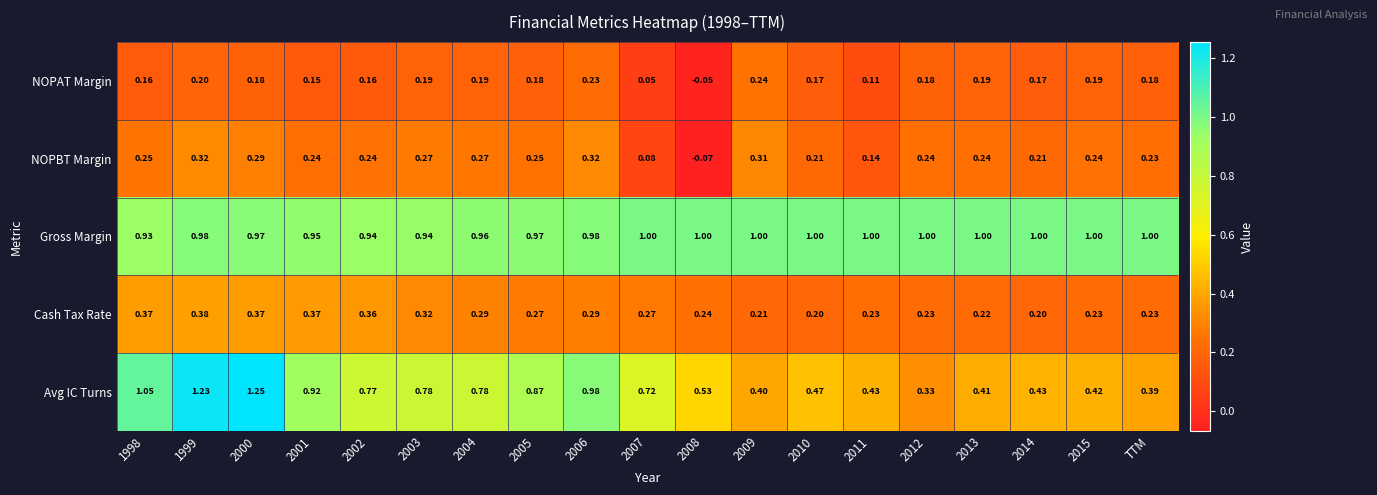

At how many categories does at least one series exceed 0?

19